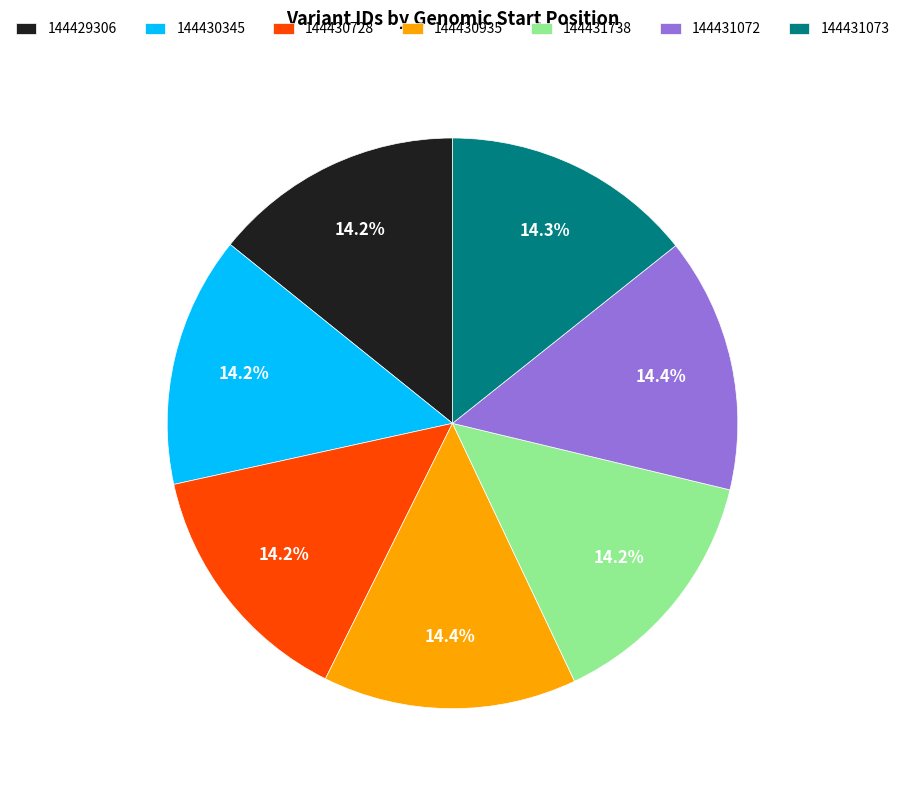

What percentage do 144430728 and 144431073 together represent?

28.5%